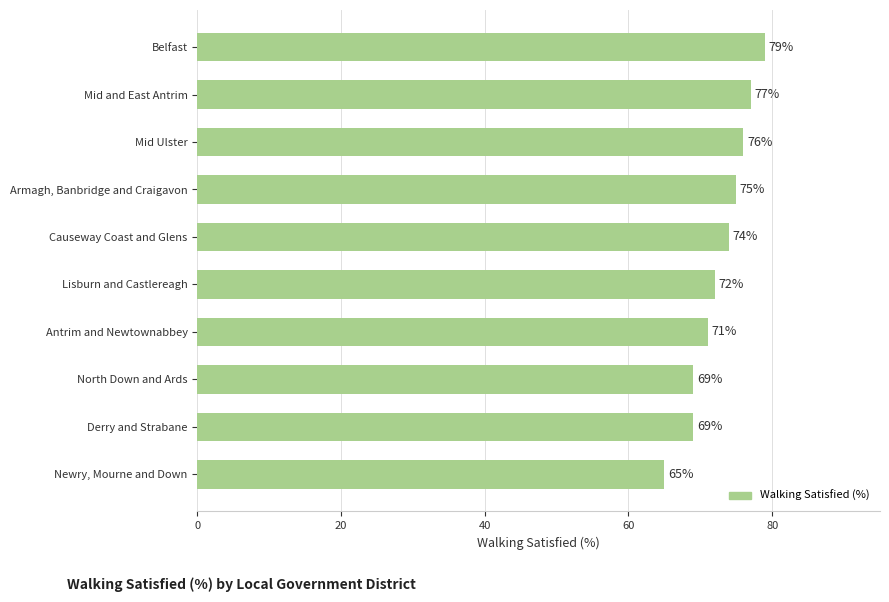

What is the change in value from North Down and Ards to Lisburn and Castlereagh?

+3